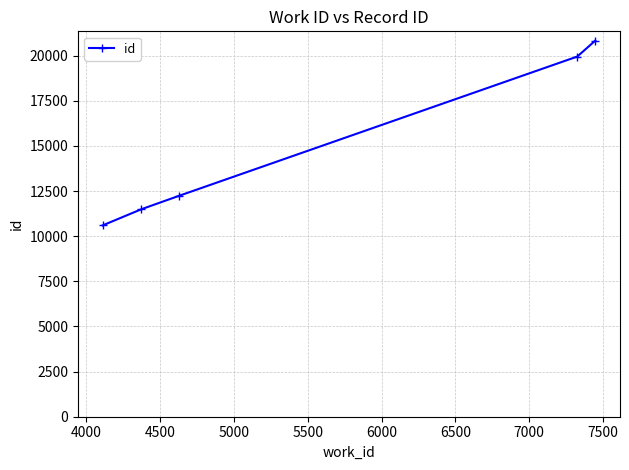

True or false: the data has more than 1 interior local peaks.

False